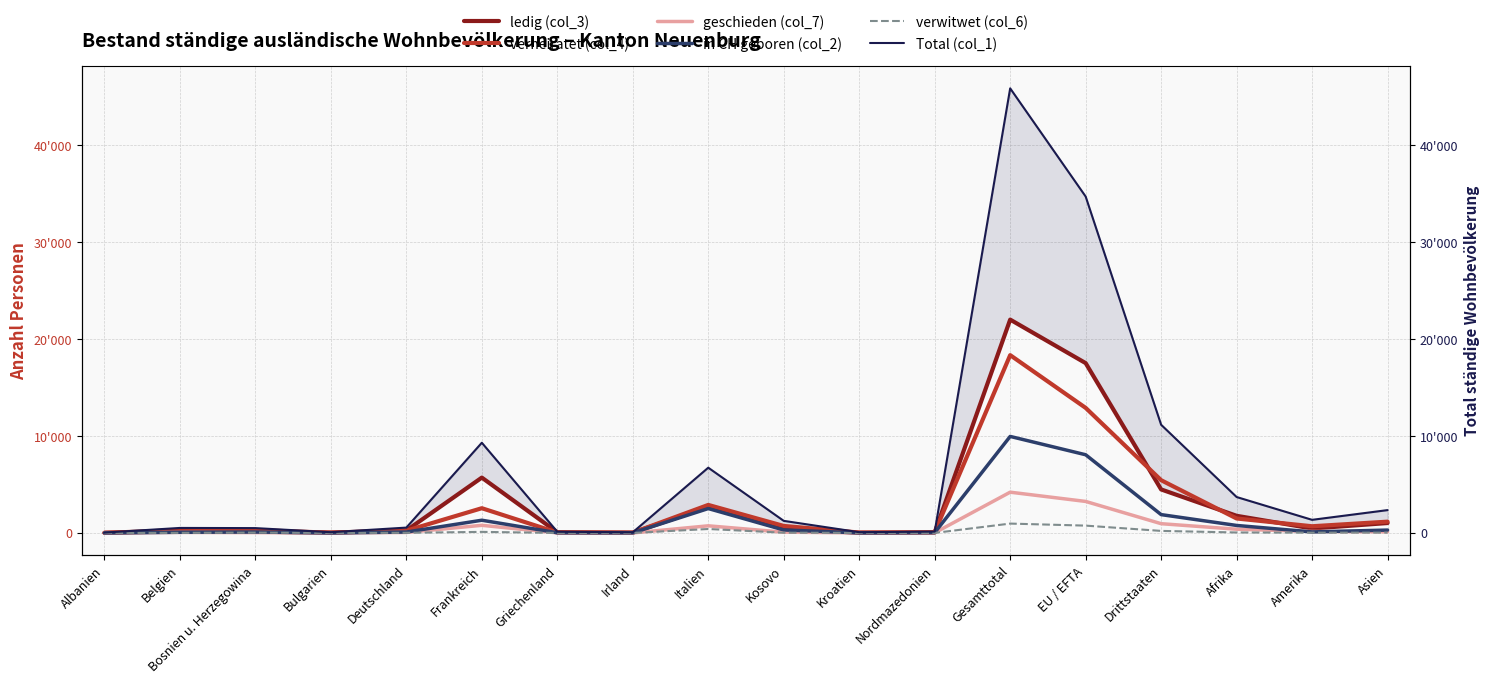

The verheiratet (col_4) series shows 1165 at Asien. True or false?

True